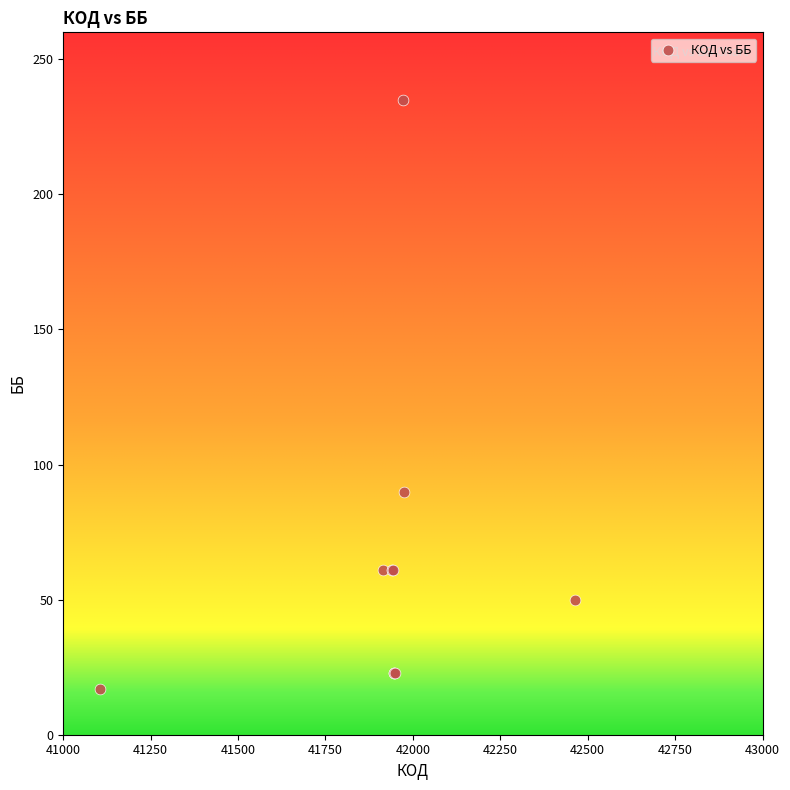

What Y value in the scatter plot is closest to 126?

90